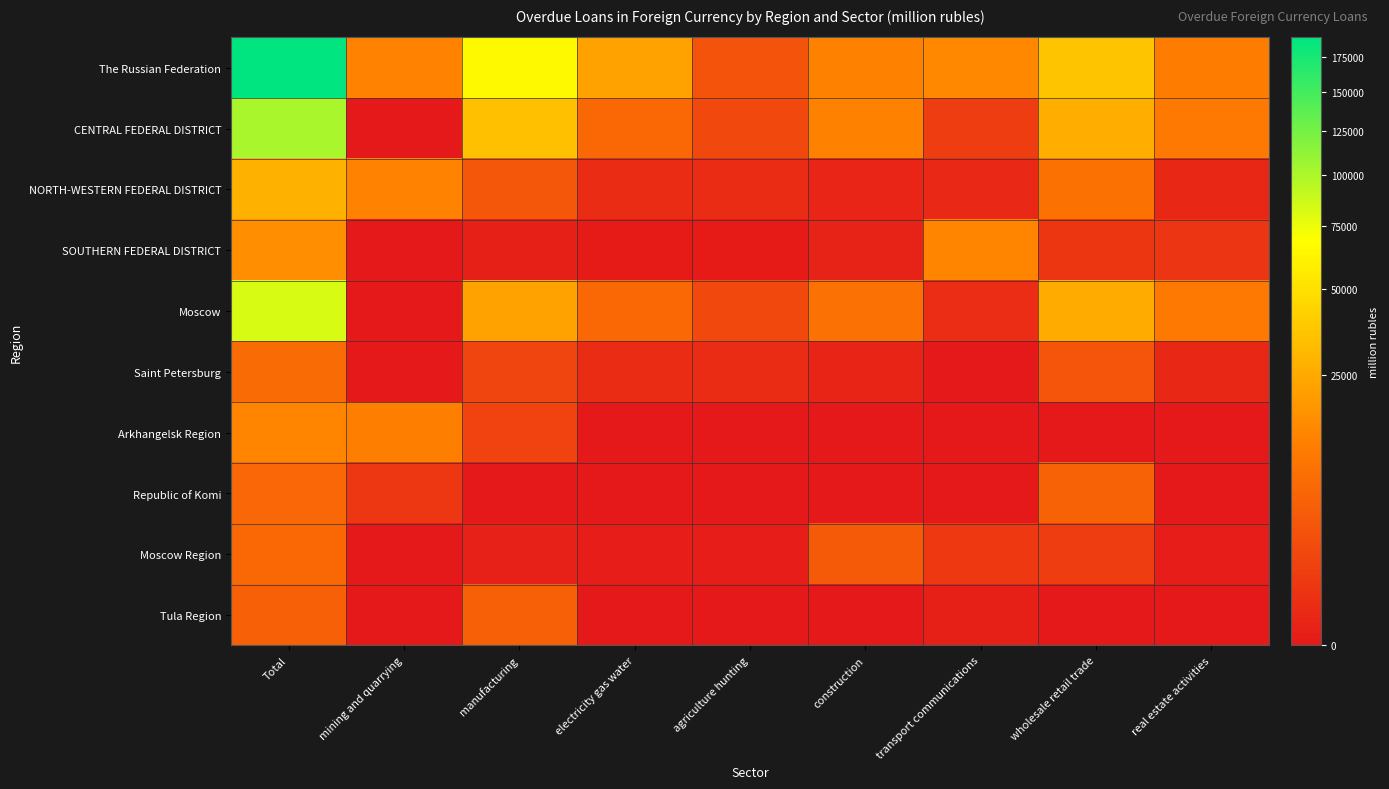

Which series has the largest range (max minus min)?

The Russian Federation